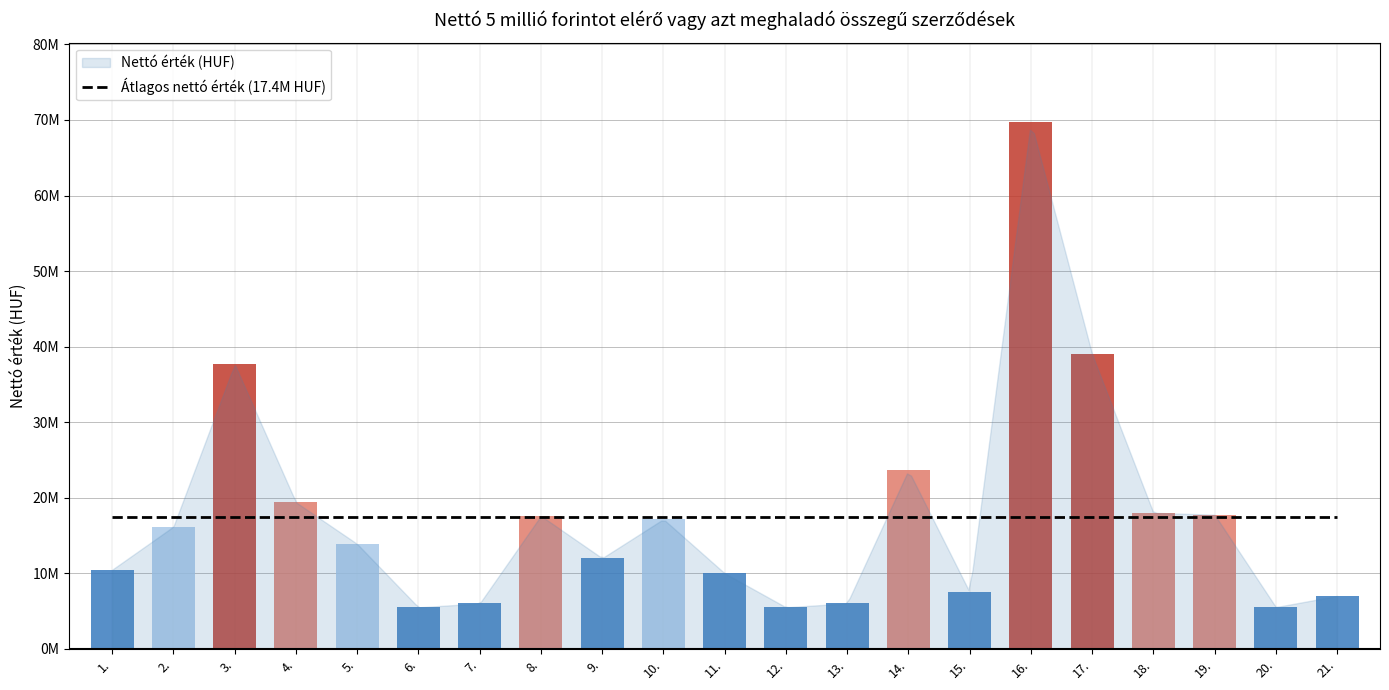

The chart shows a value of 23622047 at 14.. True or false?

True